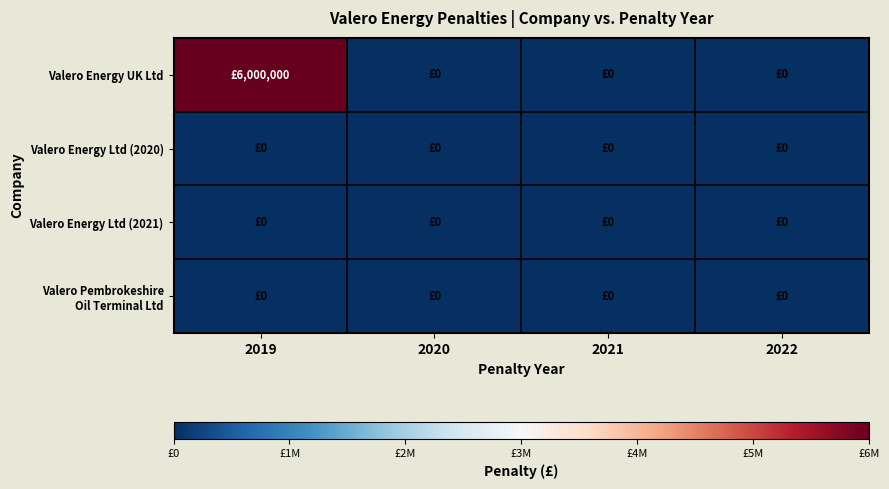

Count the number of categories in the chart.

4